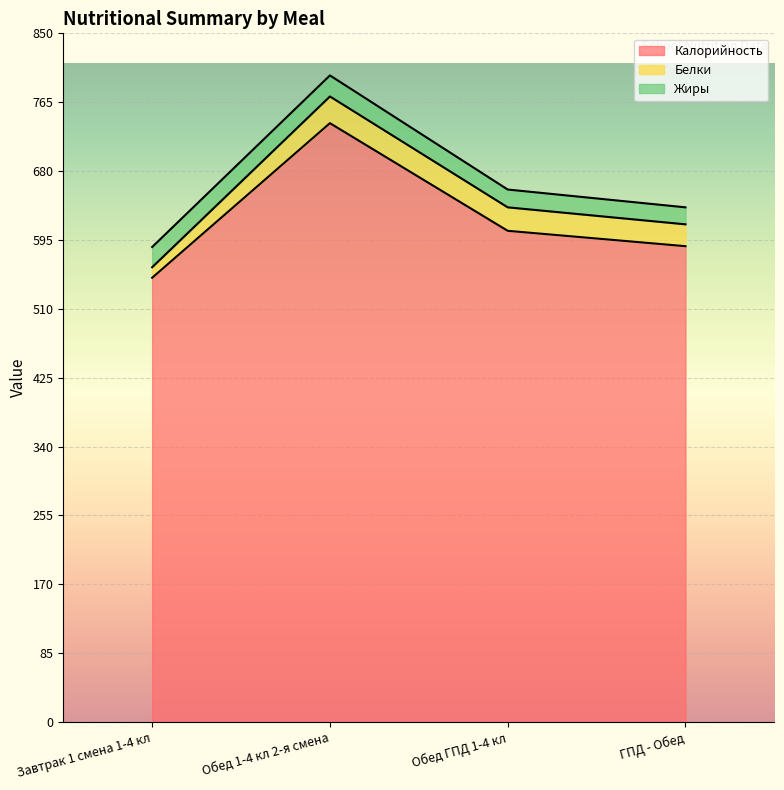

What is the label of the 3rd point from the left?

Обед ГПД 1-4 кл